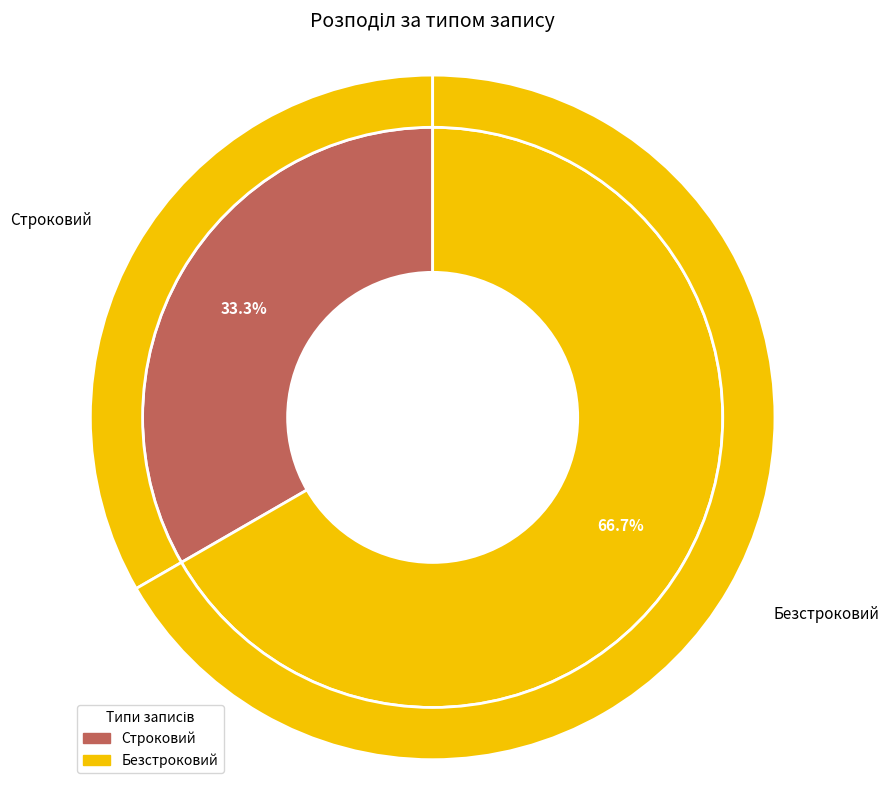

Which slice is the smallest?

Строковий